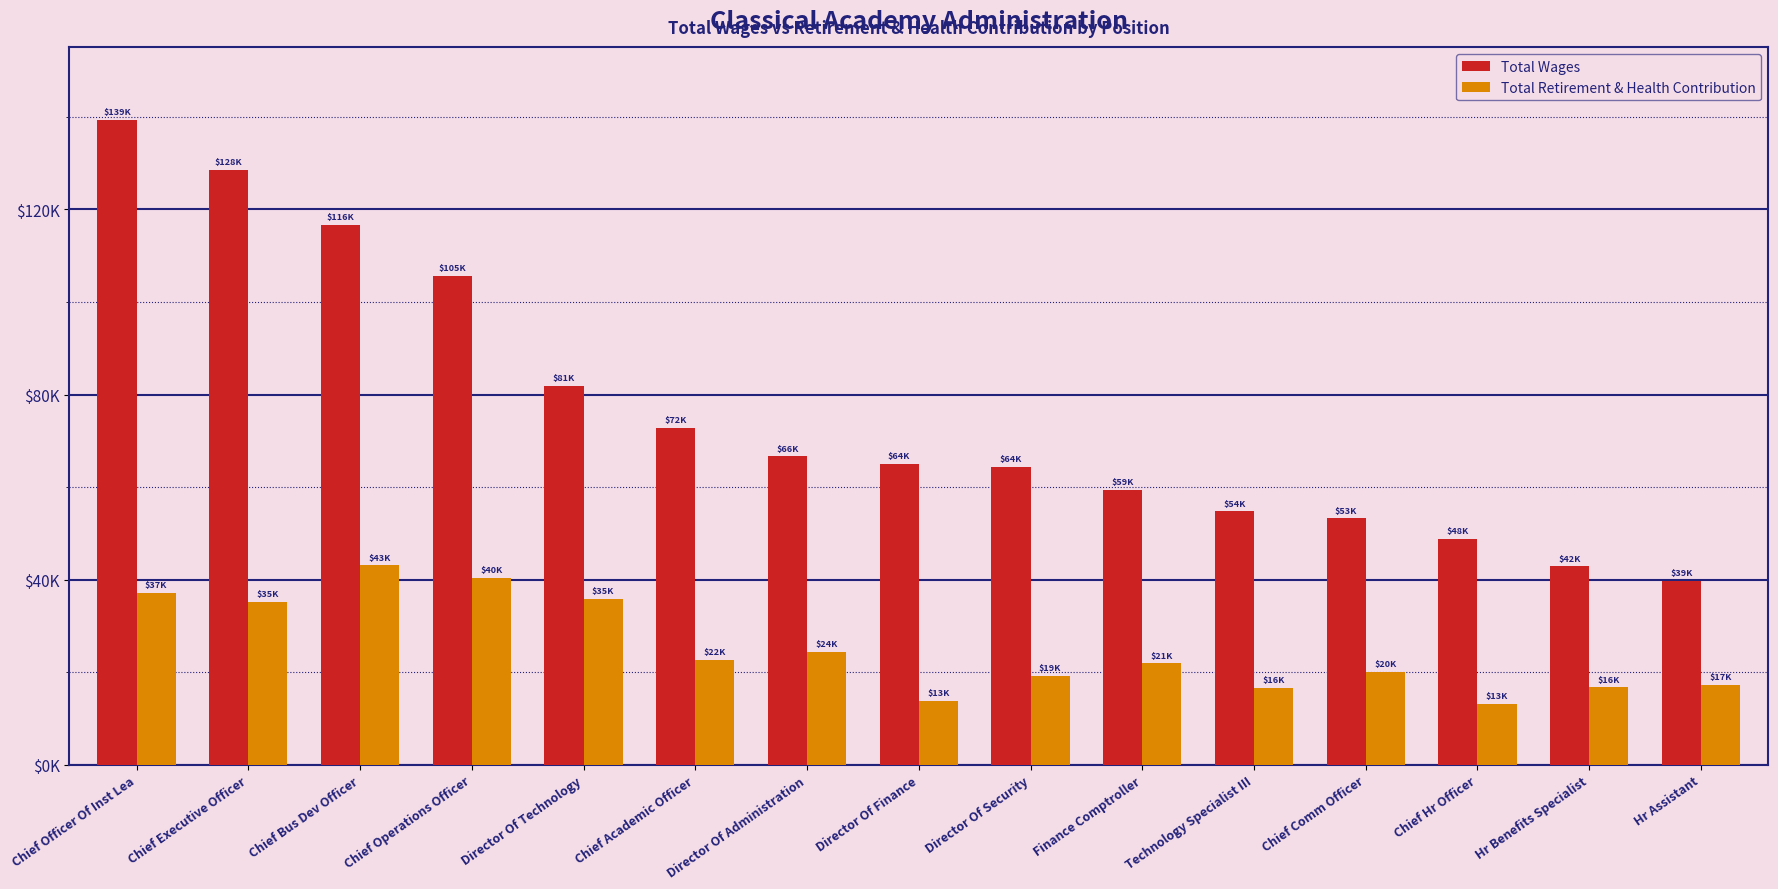

Is the value of Total Wages at Finance Comptroller greater than the value of Total Retirement & Health Contribution at Chief Bus Dev Officer?

Yes